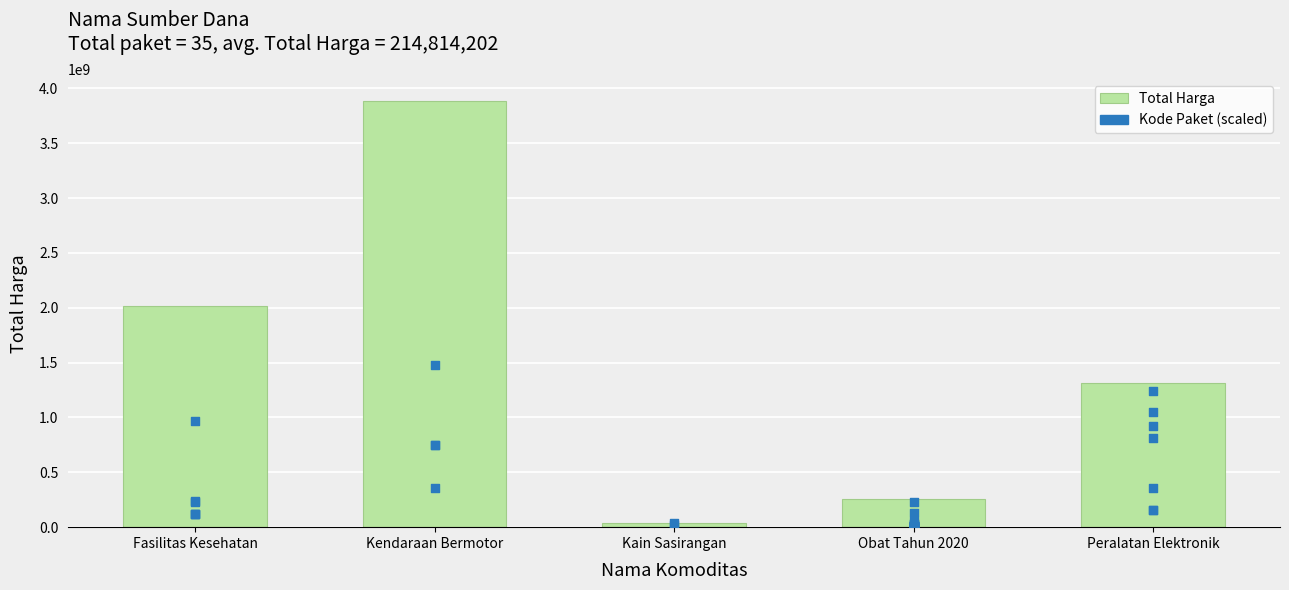

Which has a higher value, Kain Sasirangan or Kendaraan Bermotor?

Kendaraan Bermotor